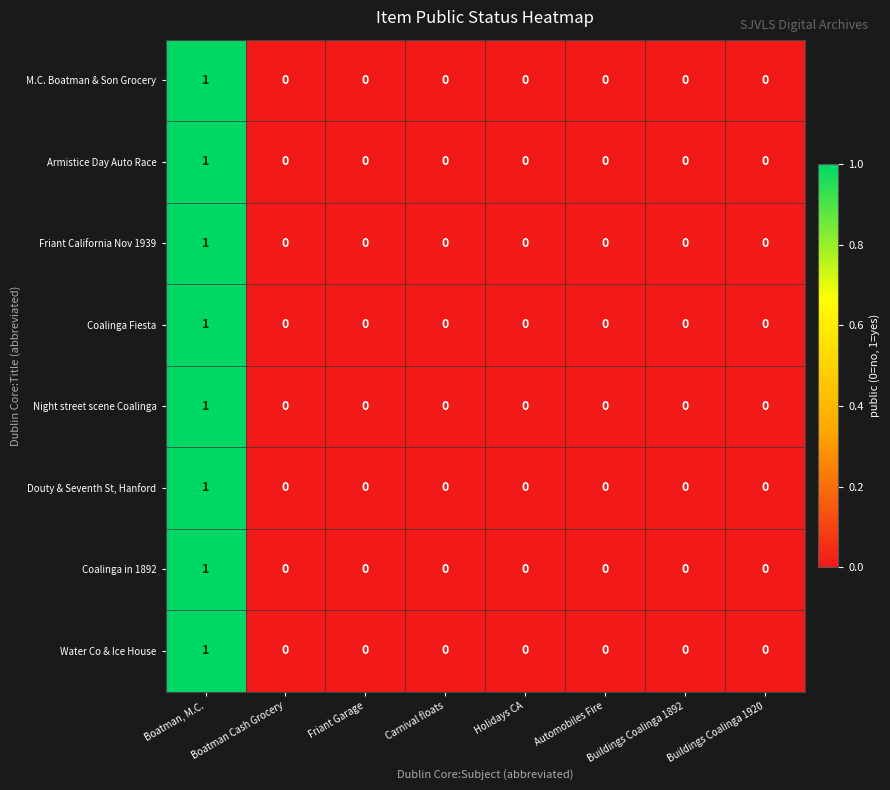

Count the Water Co & Ice House values in the range 0 to 1.

8